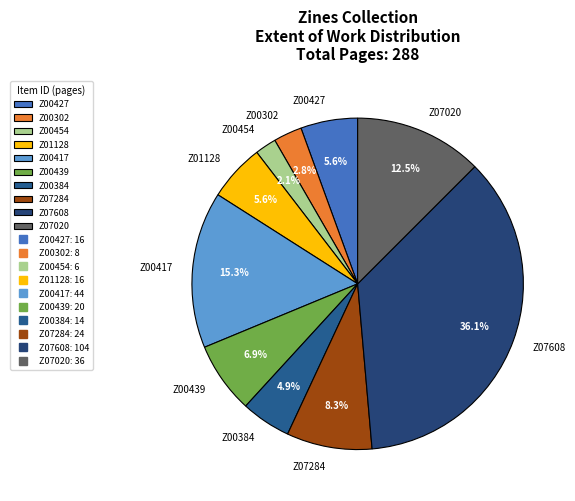

Between Z07284 and Z07020, which is larger?

Z07020